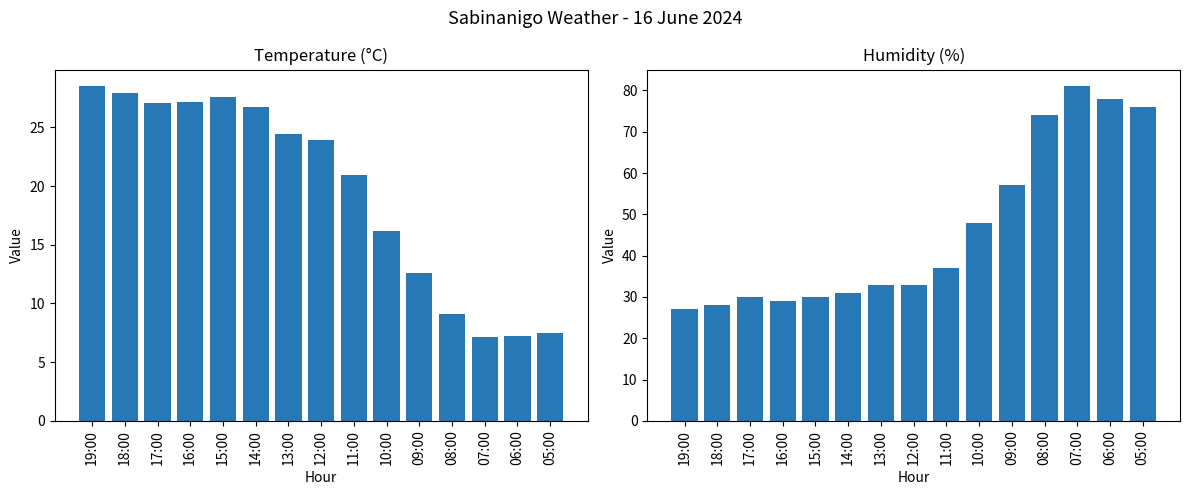

Reading right to left, what are all the values shown in this chart?

Temperature (C): 7.5	7.2	7.1	9.1	12.6	16.2	20.9	23.9	24.4	26.7	27.6	27.2	27.1	27.9	28.5
Humidity (%): 76.0	78.0	81.0	74.0	57.0	48.0	37.0	33.0	33.0	31.0	30.0	29.0	30.0	28.0	27.0